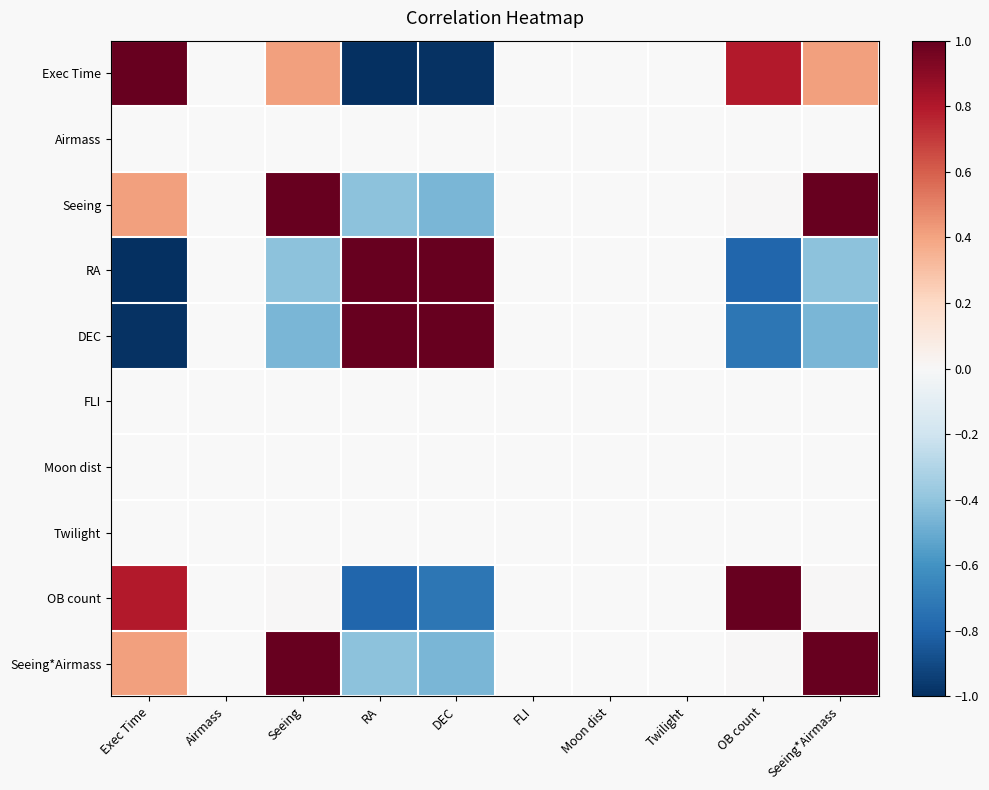

At Moon dist, list the series in order from largest to smallest.

Exec Time, Airmass, Seeing, RA, DEC, FLI, Moon dist, Twilight, OB count, Seeing*Airmass